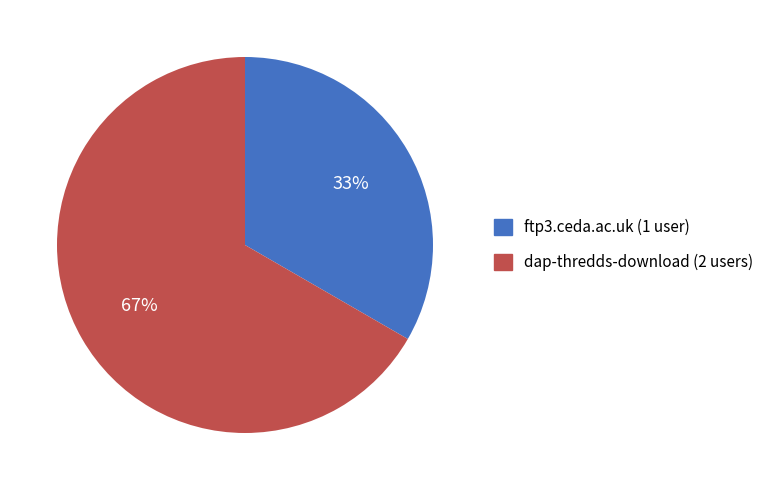

Rank the categories by value from lowest to highest.

ftp3.ceda.ac.uk, dap-thredds-download